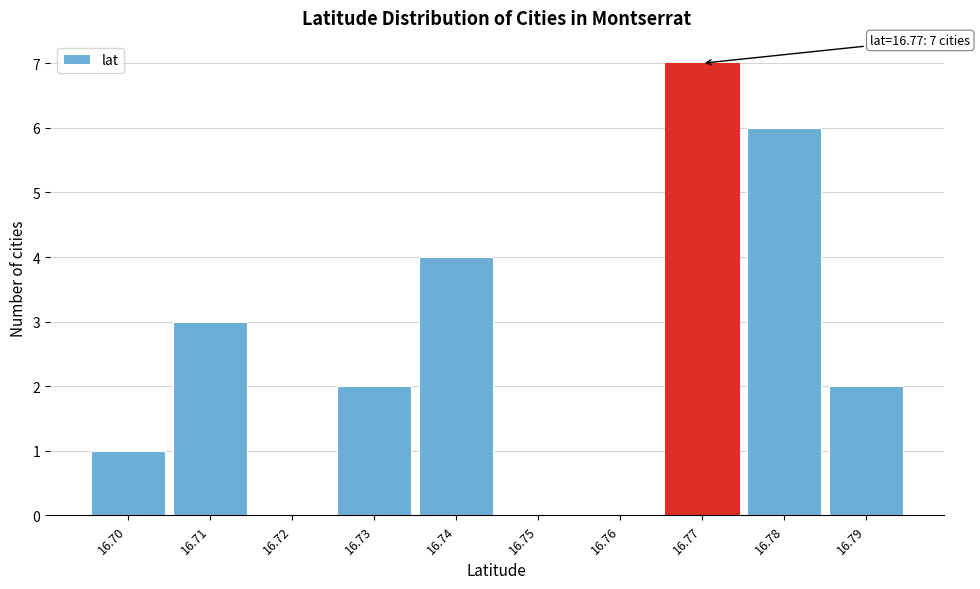

Reading left to right, extract all data points from this chart.

16.70=1	16.71=3	16.72=0	16.73=2	16.74=4	16.75=0	16.76=0	16.77=7	16.78=6	16.79=2